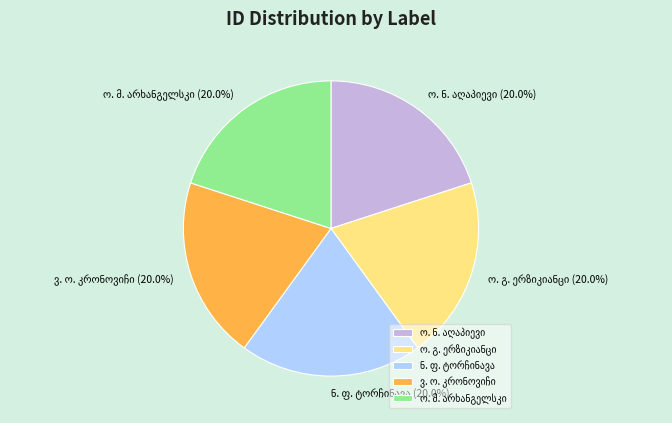

Is there a majority slice in this chart?

No